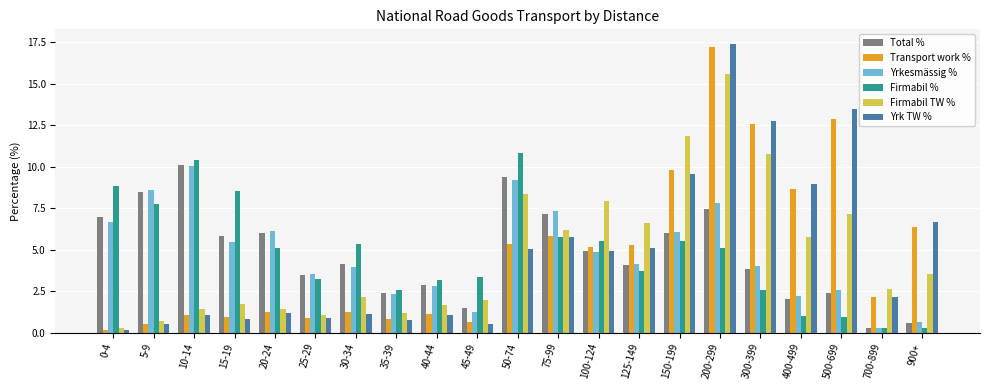

How many groups of bars are there?

21